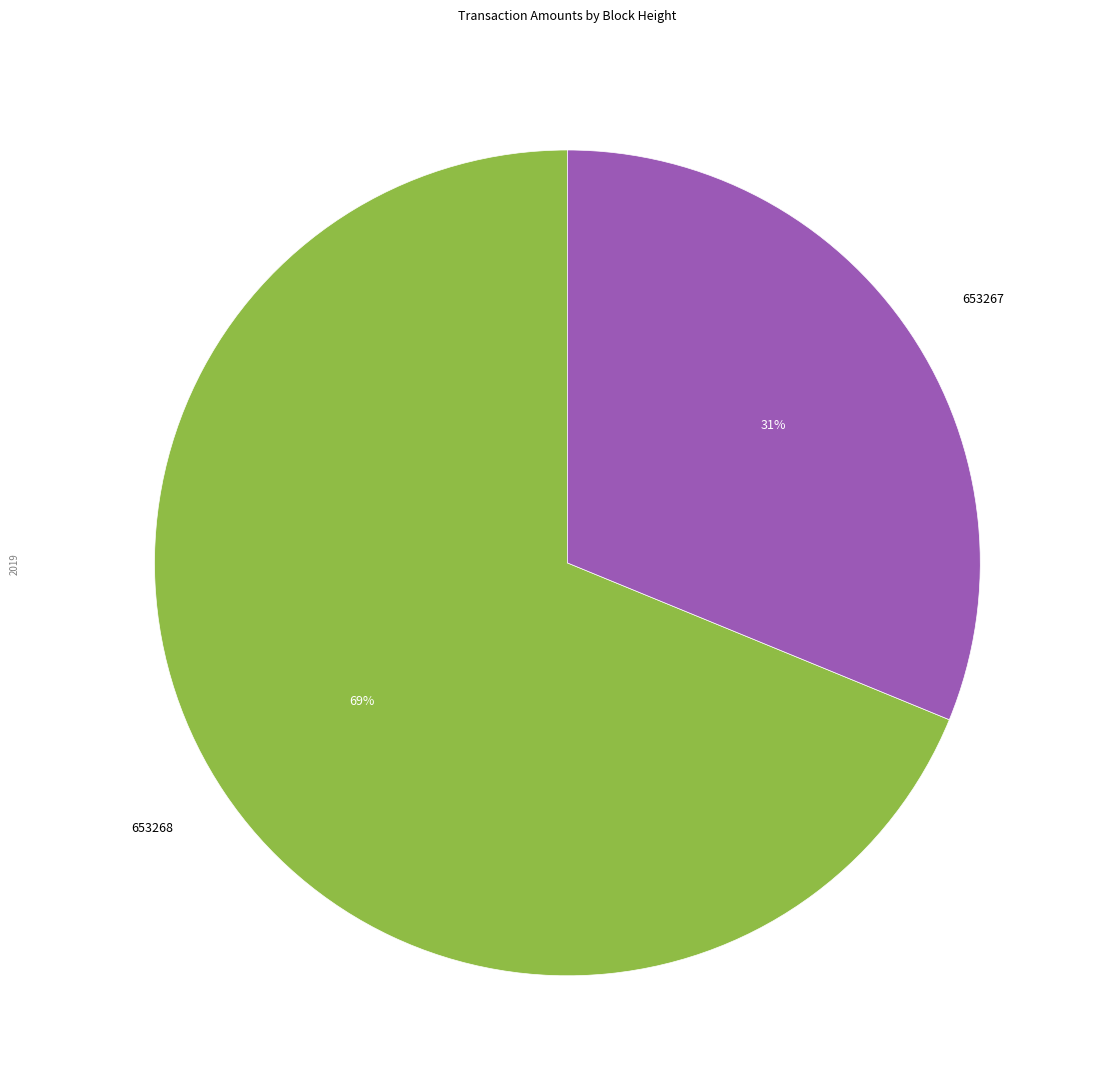

How many slices are in this pie chart?

2